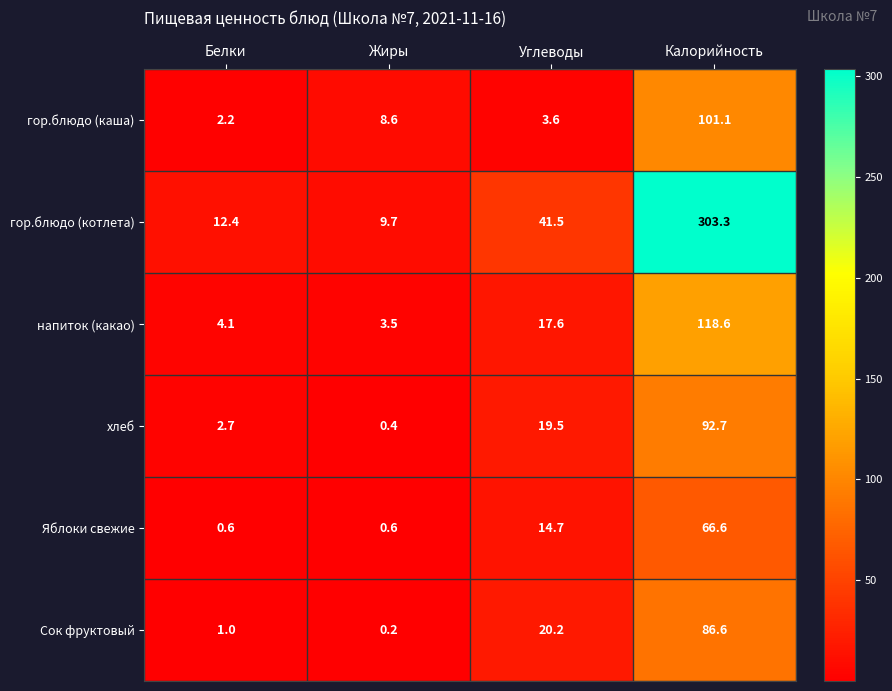

What is the sum of all гор.блюдо (каша) values?

115.5